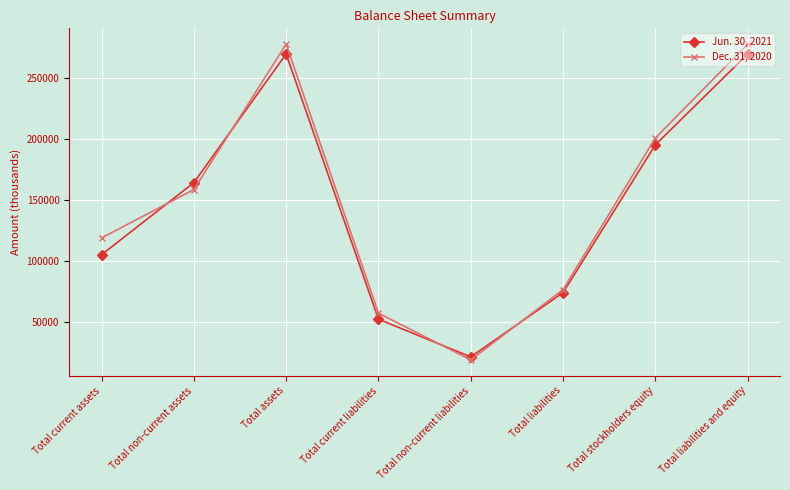

In Dec. 31, 2020, how many points are higher than both neighbors (excluding endpoints)?

1